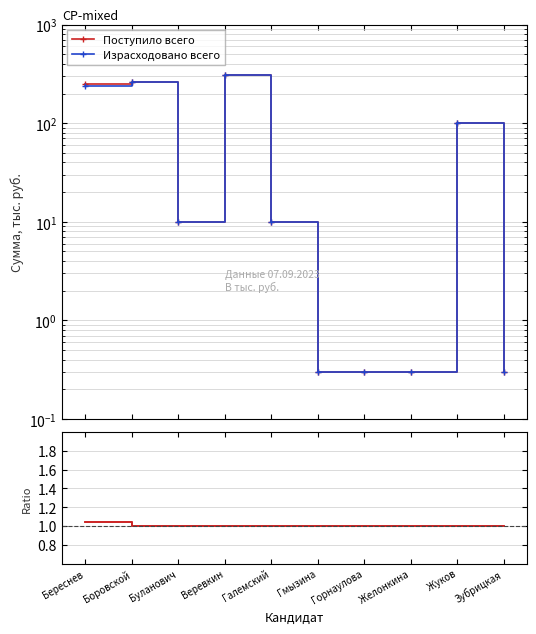

Which has a higher value, Веревкин or Горнаулова?

Веревкин